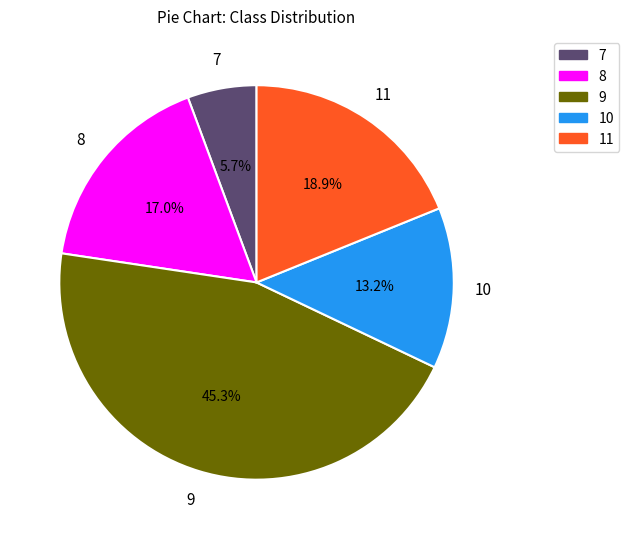

What percentage is the 10 slice, to the nearest percent?

13%